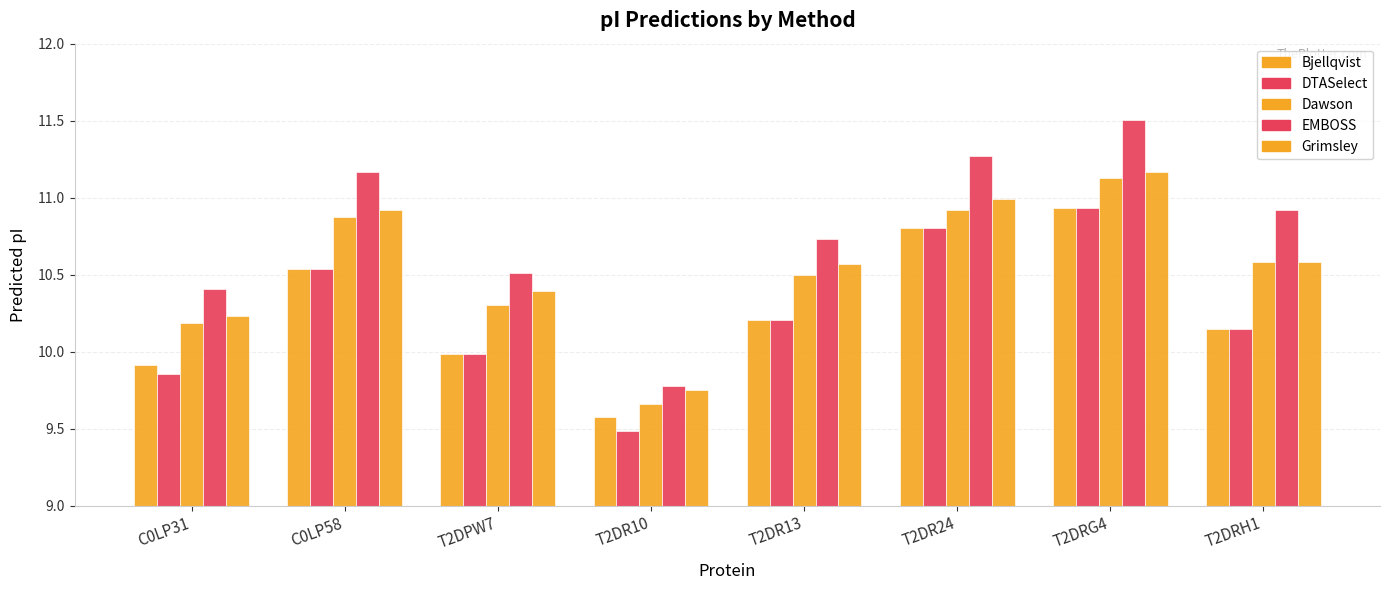

Reading left to right, list all the values displayed in this chart.

Bjellqvist: C0LP31=9.9	C0LP58=10.5	T2DPW7=10.0	T2DR10=9.6	T2DR13=10.2	T2DR24=10.8	T2DRG4=10.9	T2DRH1=10.1
DTASelect: C0LP31=9.9	C0LP58=10.5	T2DPW7=10.0	T2DR10=9.5	T2DR13=10.2	T2DR24=10.8	T2DRG4=10.9	T2DRH1=10.1
Dawson: C0LP31=10.2	C0LP58=10.9	T2DPW7=10.3	T2DR10=9.7	T2DR13=10.5	T2DR24=10.9	T2DRG4=11.1	T2DRH1=10.6
EMBOSS: C0LP31=10.4	C0LP58=11.2	T2DPW7=10.5	T2DR10=9.8	T2DR13=10.7	T2DR24=11.3	T2DRG4=11.5	T2DRH1=10.9
Grimsley: C0LP31=10.2	C0LP58=10.9	T2DPW7=10.4	T2DR10=9.8	T2DR13=10.6	T2DR24=11.0	T2DRG4=11.2	T2DRH1=10.6